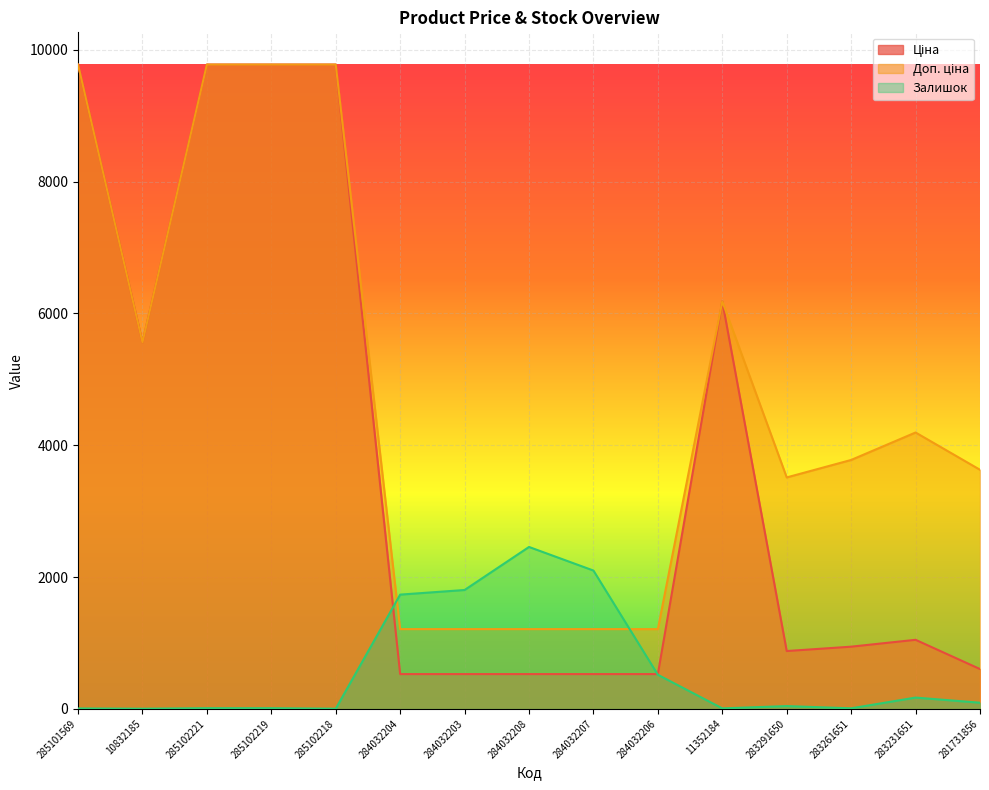

What is the spread (max minus min) of values at 284032208?

1928.8